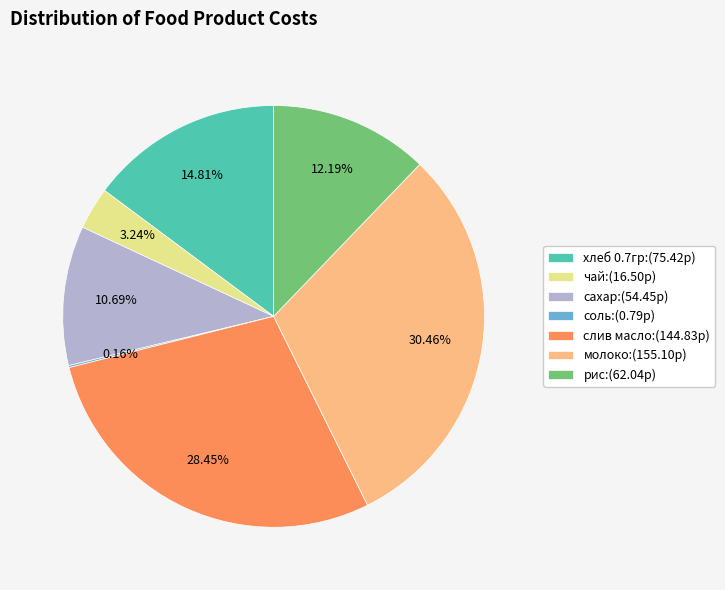

True or false: рис accounts for 12% of the total.

True